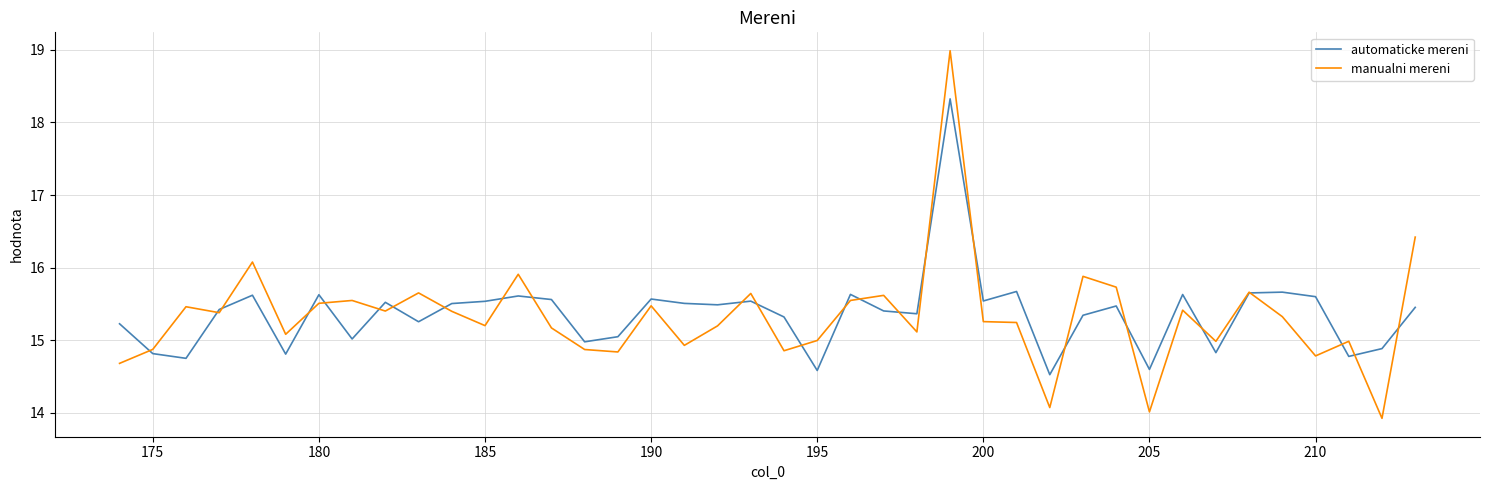

What is the maximum value for automaticke mereni?

18.3